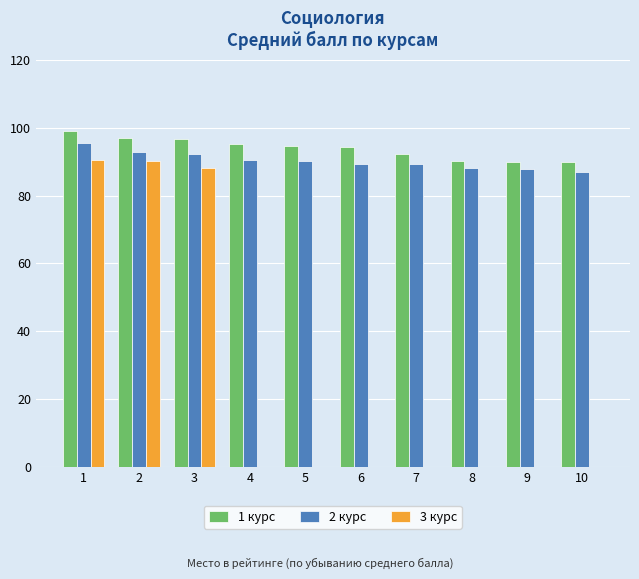

Are the bars grouped side by side (vs. stacked)?

Yes